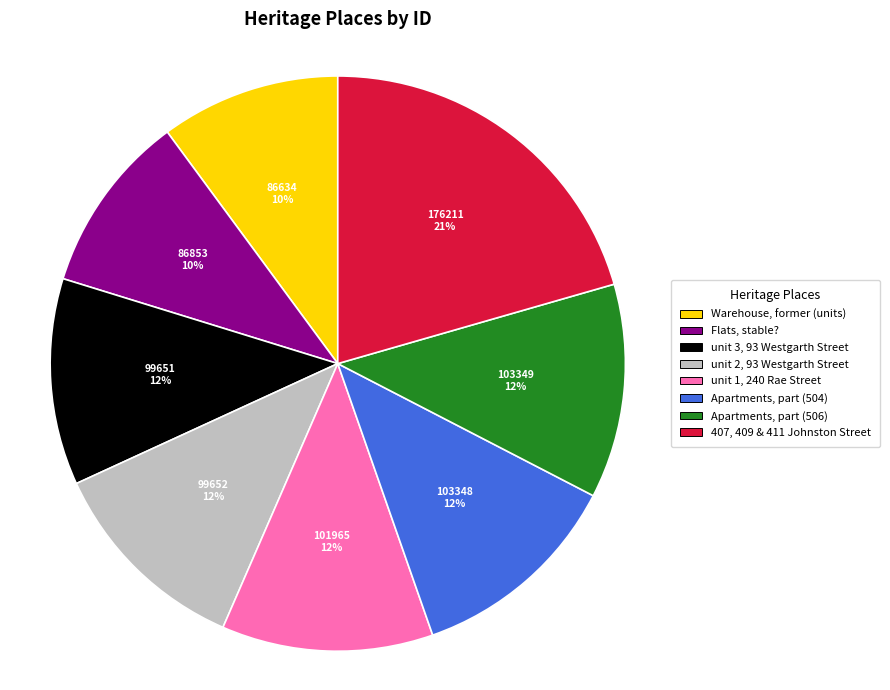

To the nearest percent, what is the average slice percentage?

12%